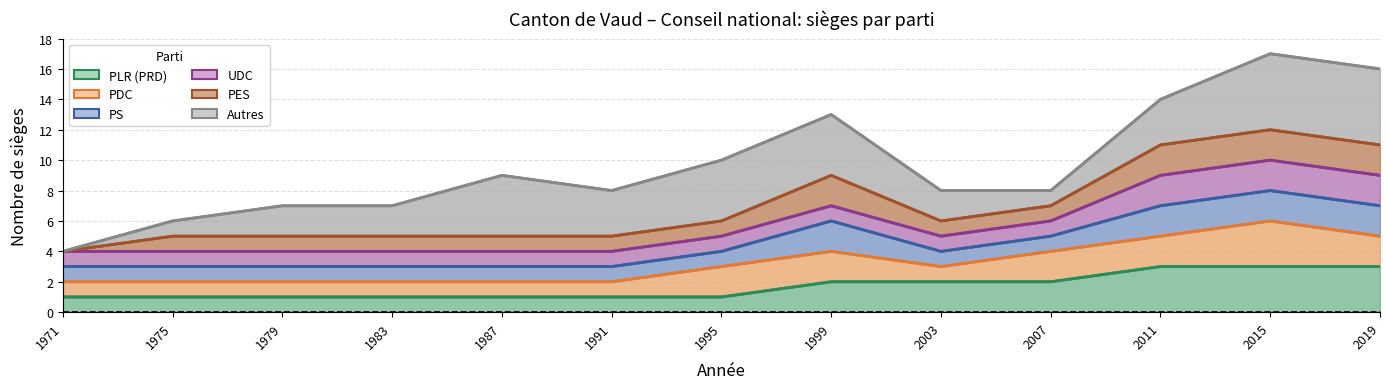

Which series changed the most between 1975 and 2003?

Autres